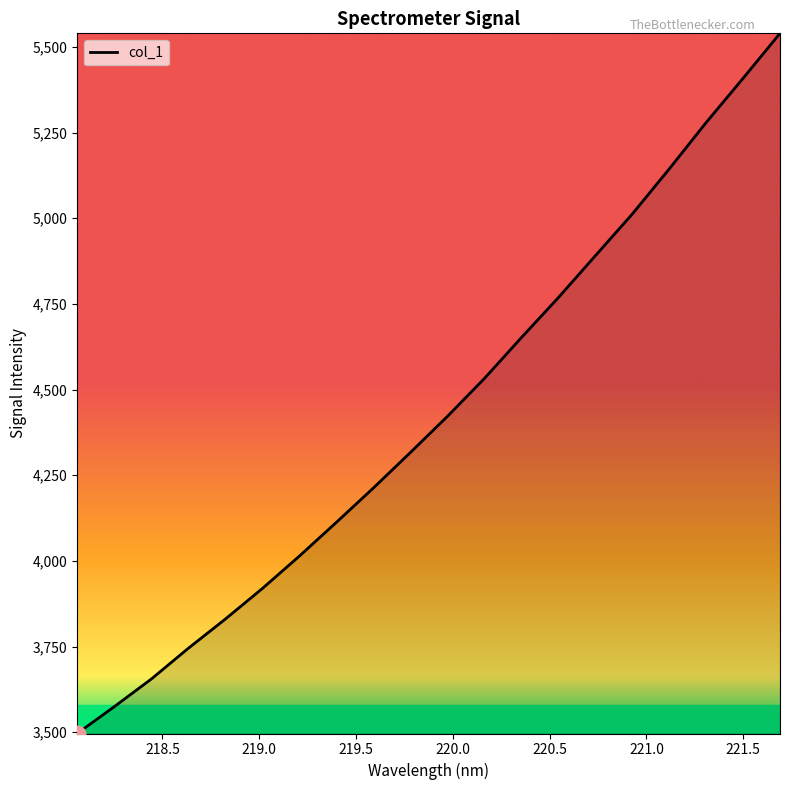

What is the maximum value shown in the chart?

5539.5